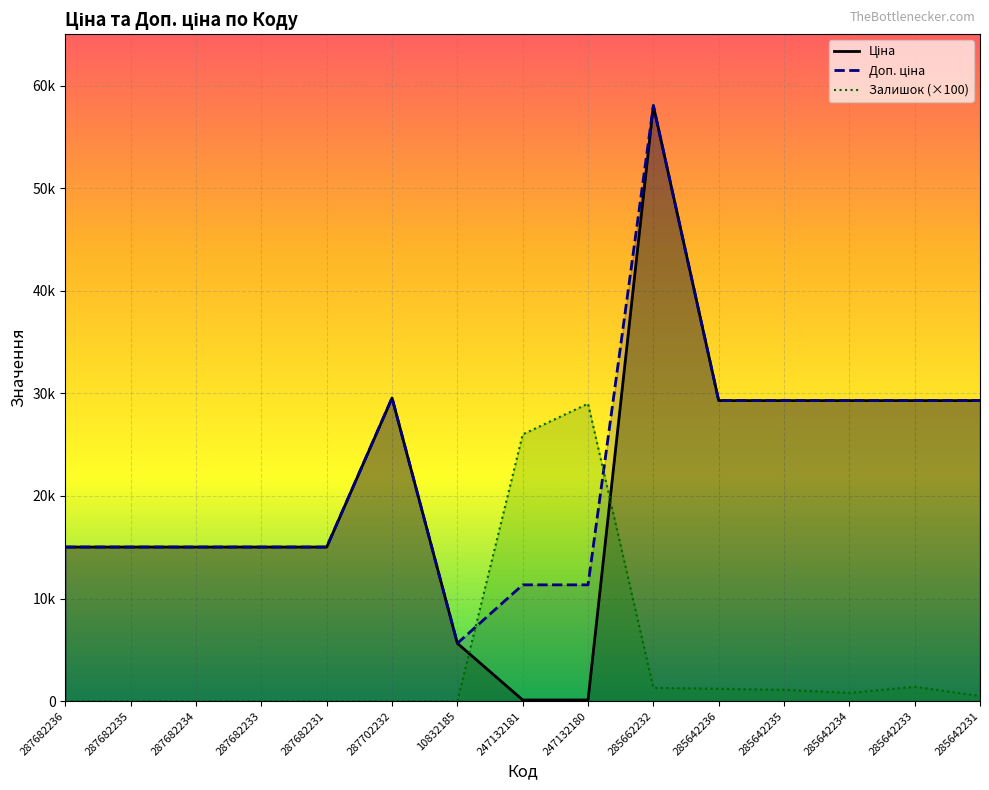

True or false: Ціна and Залишок cross at least once.

True